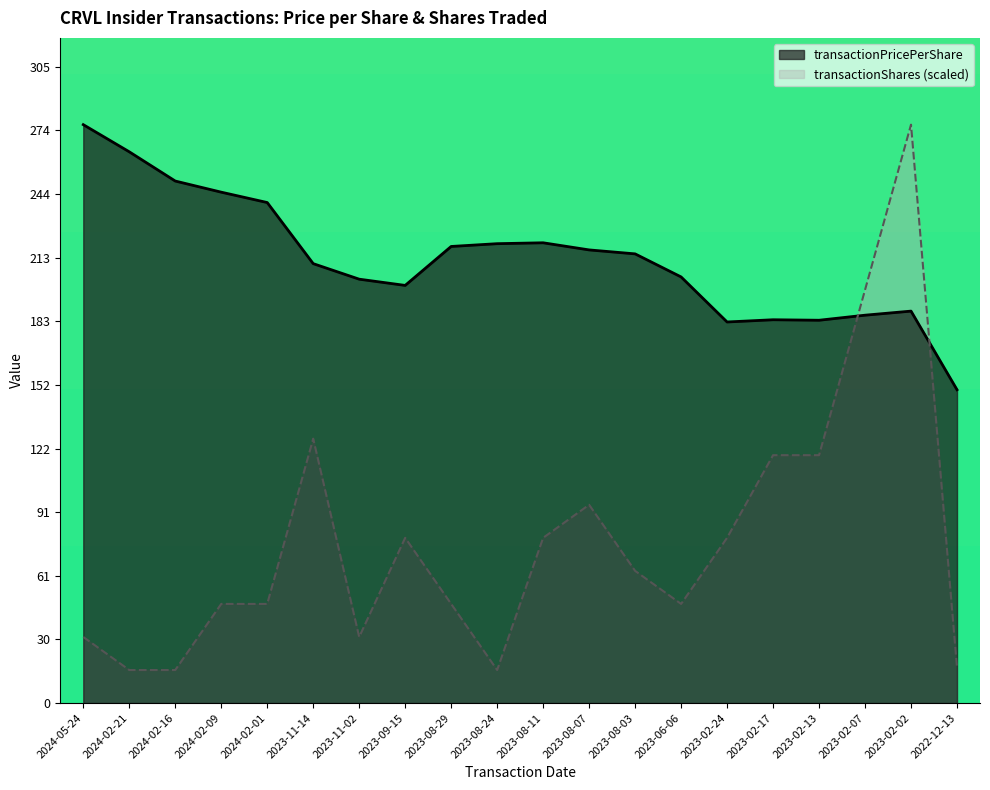

Where does the transactionPricePerShare series first go above 215?

2024-05-24